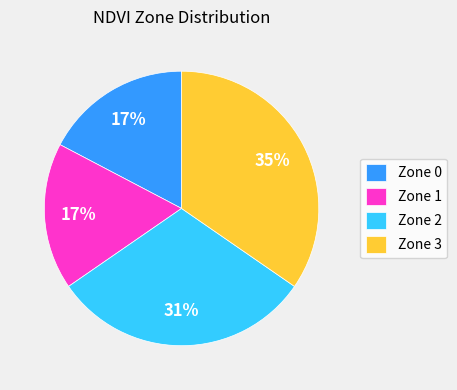

What is the largest slice in the pie chart?

Zone 3